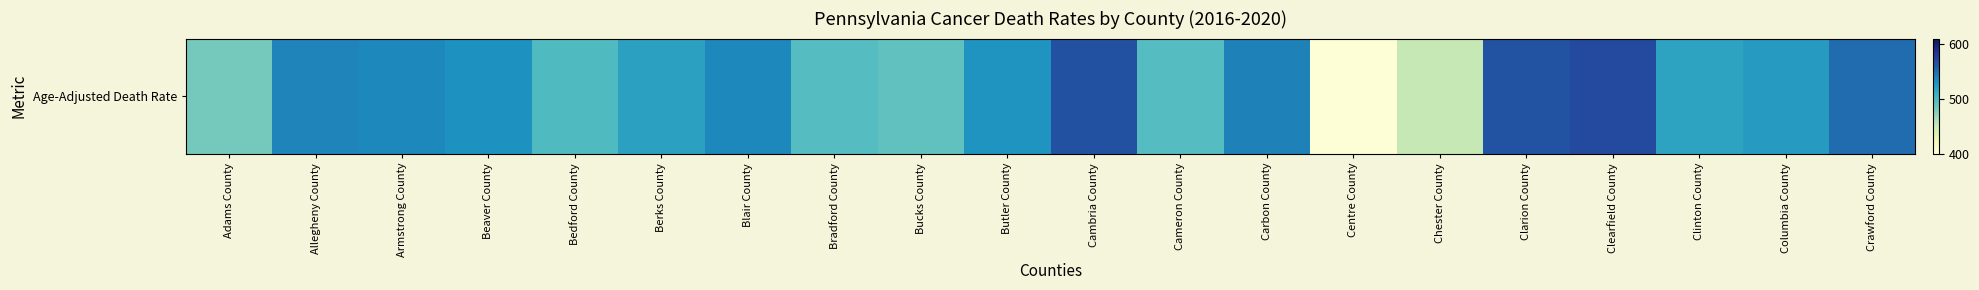

Reading left to right, transcribe all the data shown in this chart.

482.9	537.6	535.6	530.9	498.9	520.2	535.6	496.2	491.7	528.0	565.7	496.3	539.4	402.9	453.0	564.8	569.8	518.5	524.3	549.5